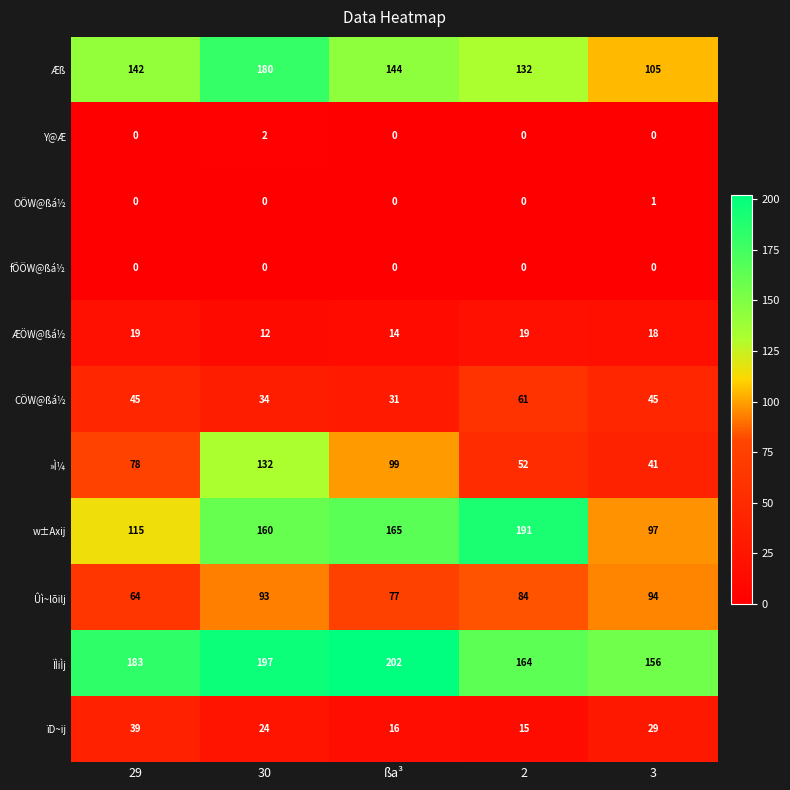

Is the value of Ûì~lõilj at 3 greater than the value of OÖW@ßá½ at 30?

Yes